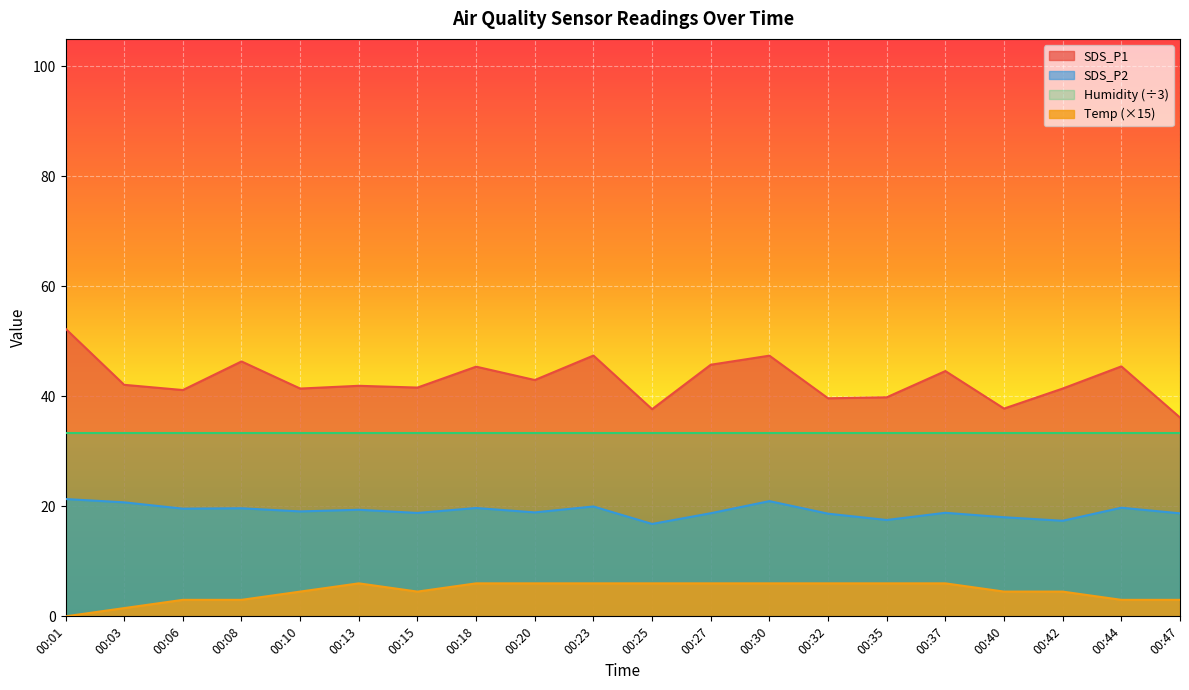

What is the difference between the maximum and minimum values in the Temp (×15) series?

6.0